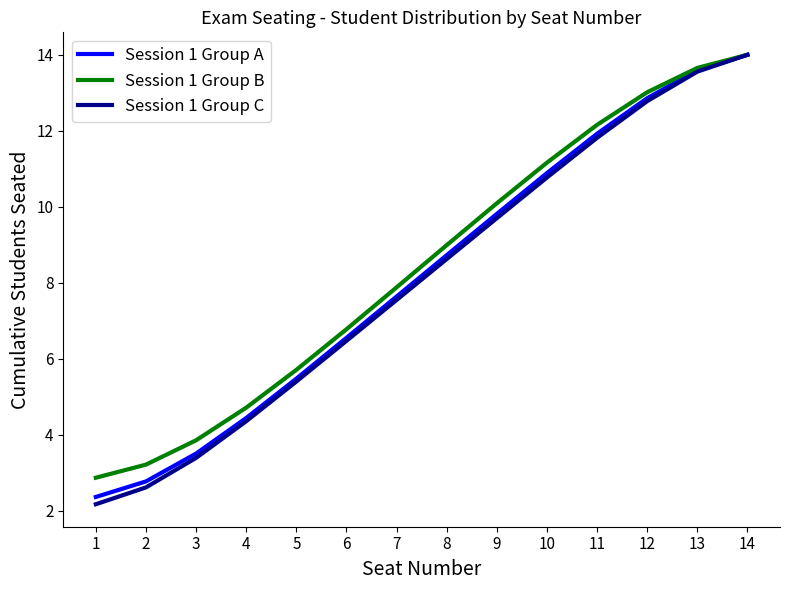

At which category does the chart reach its minimum across all series?

1